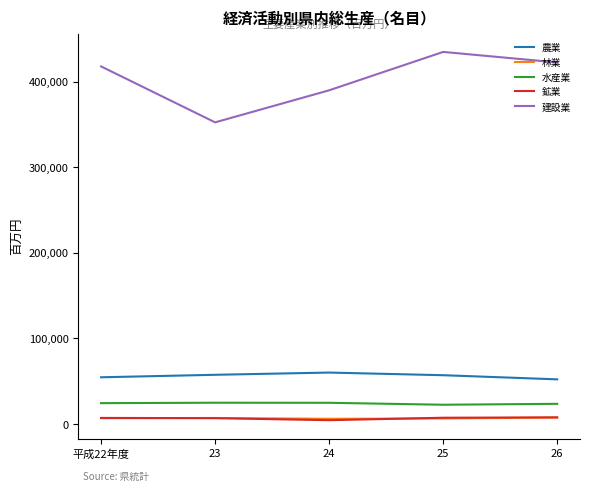

What are all the series names shown in the legend?

農業, 林業, 水産業, 鉱業, 建設業